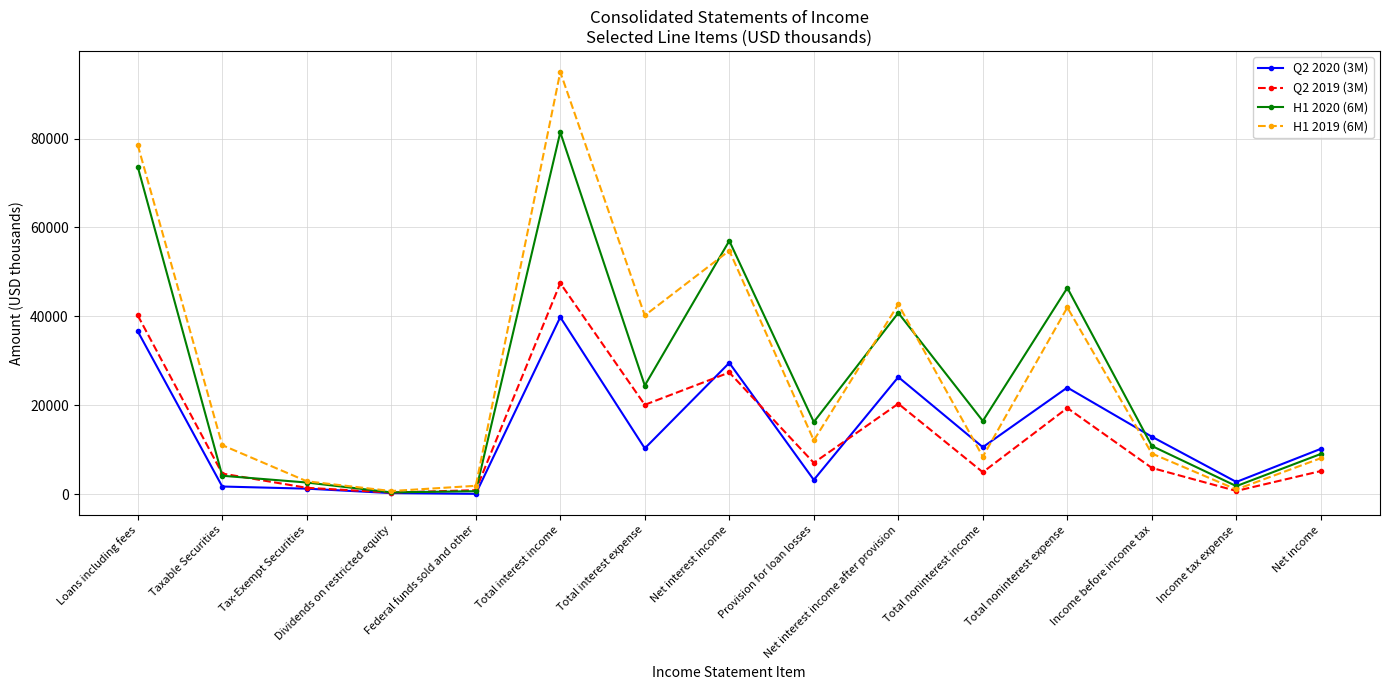

How many lines are shown in the chart?

4